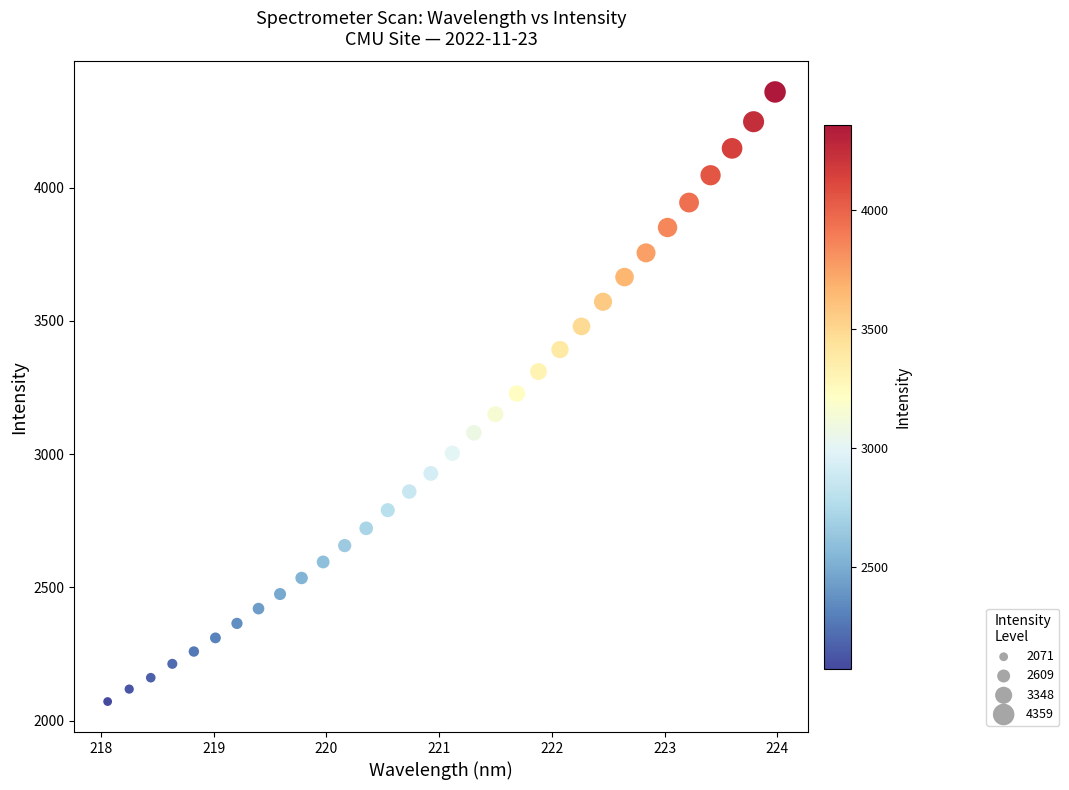

What is the range of Y values (max minus min)?

2287.6